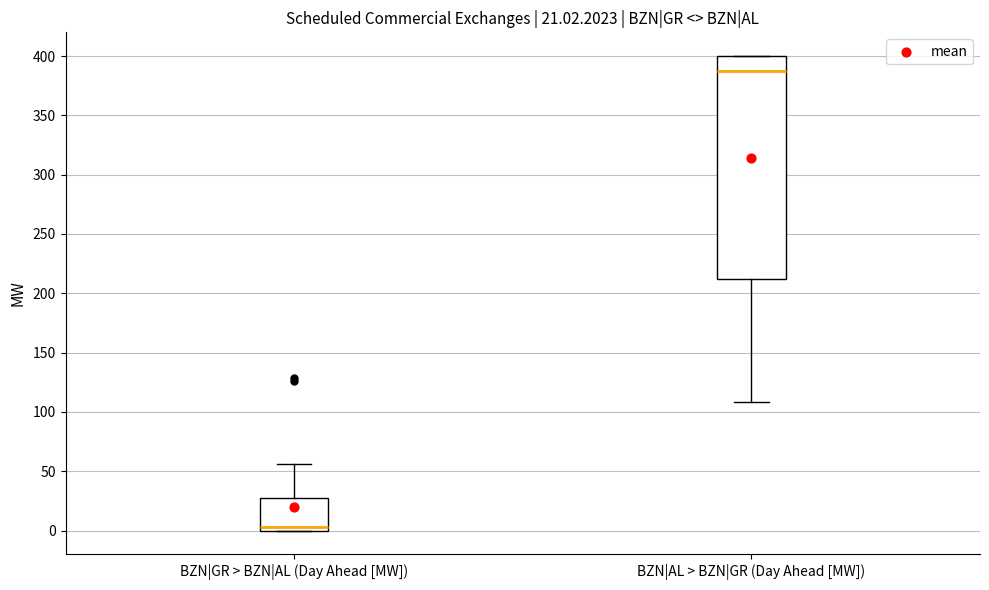

Which box is the tallest, from its lower edge to its upper edge?

BZN|AL > BZN|GR (Day Ahead [MW])